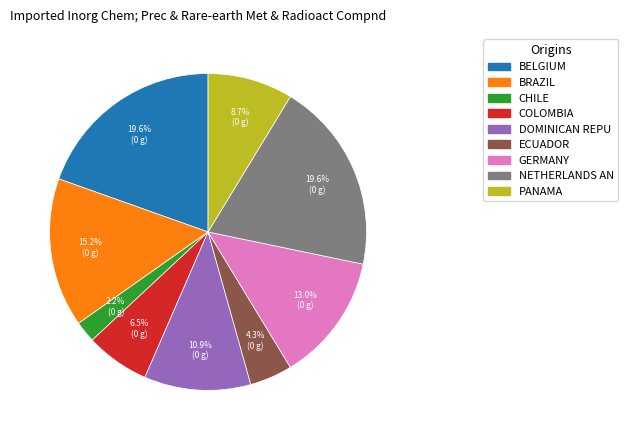

Does any single category account for the majority?

No